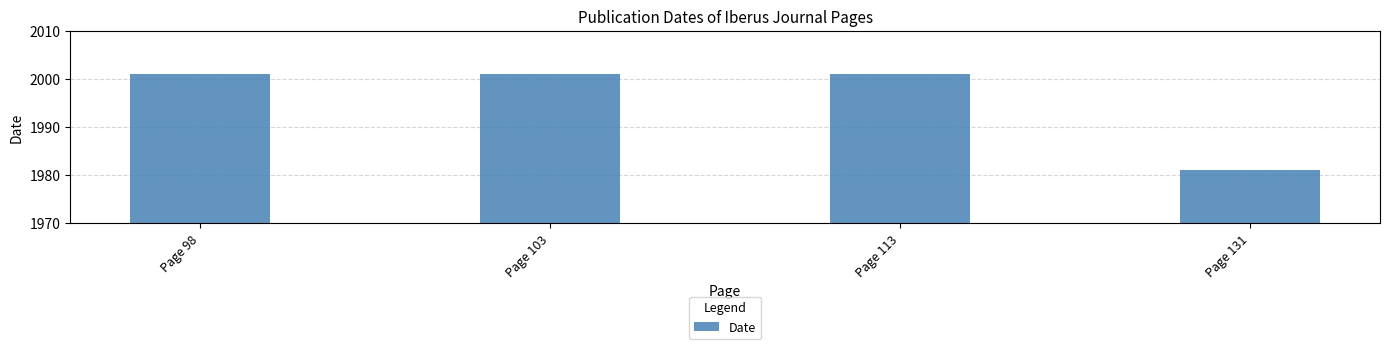

What is the ratio of the value at Page 98 to the value at Page 131?

1.0